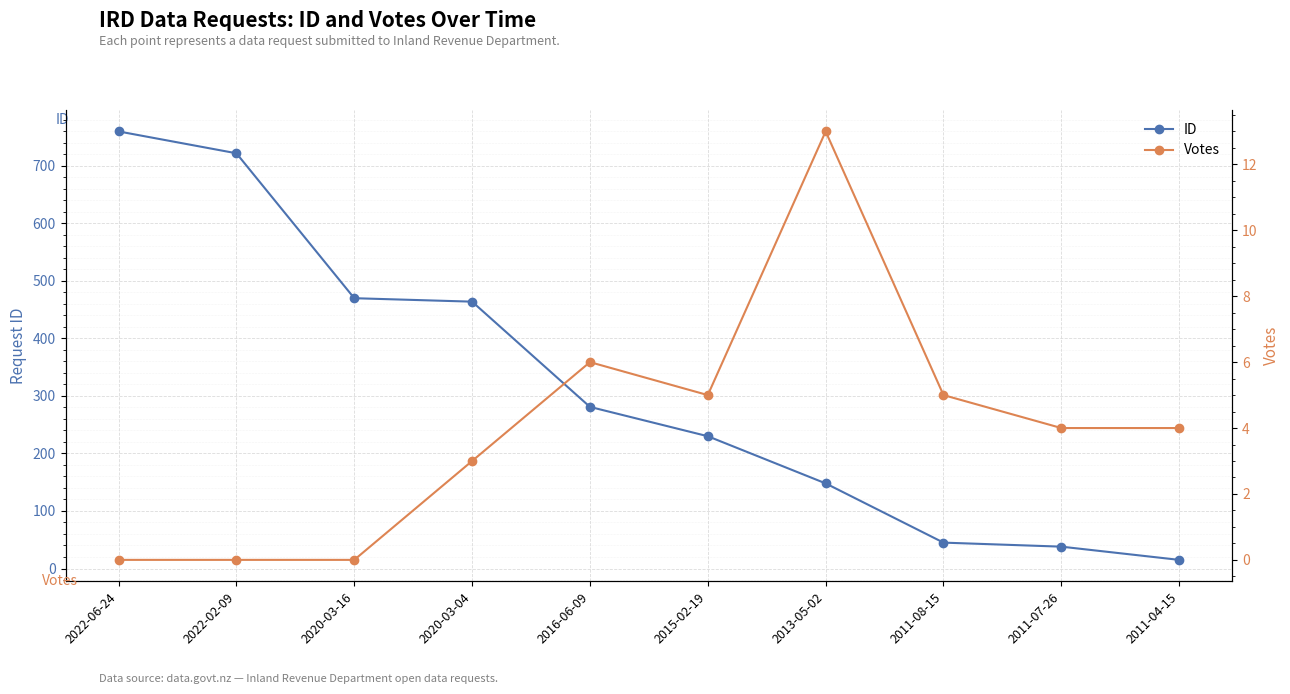

True or false: ID has more than 2 interior local peaks.

False